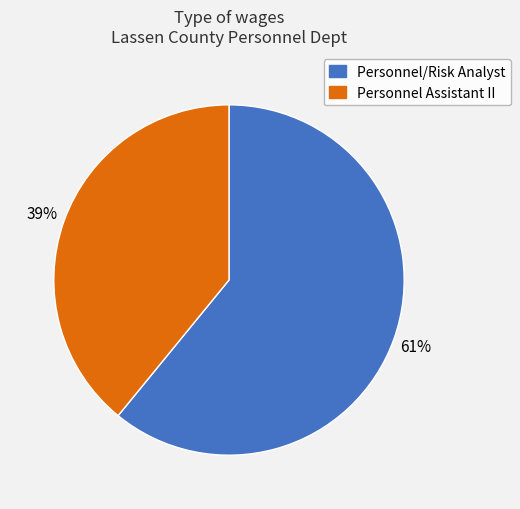

Which category has the biggest portion of the pie?

Personnel/Risk Analyst